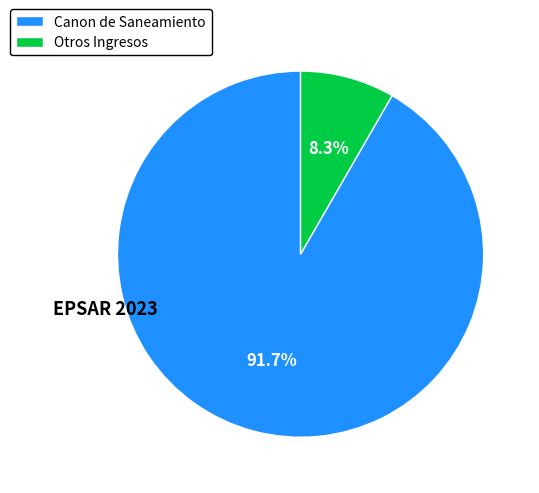

Rank the categories by value from lowest to highest.

Otros Ingresos, Canon de Saneamiento